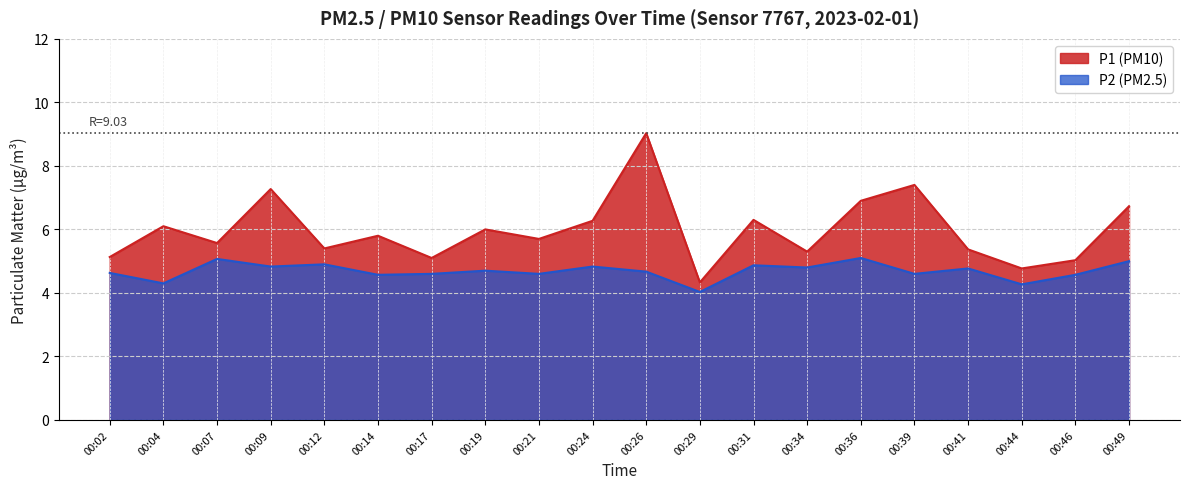

What is the difference between the P1 values at 00:04 and 00:24?

0.2